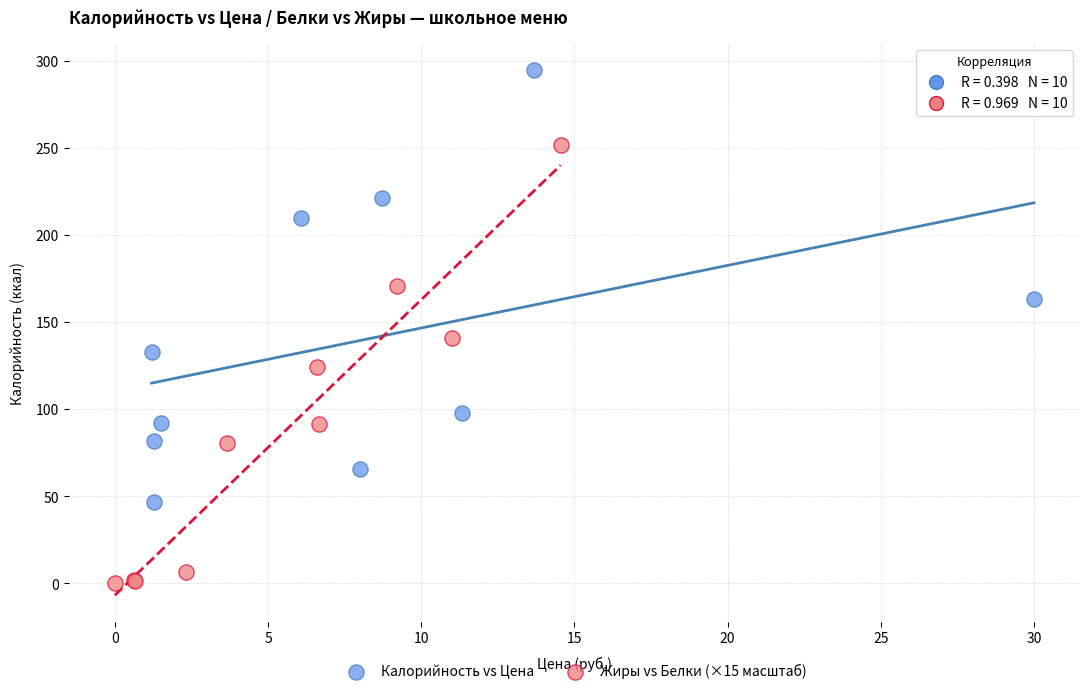

Which series contains the lowest Y value?

Жиры vs Белки (×15 масштаб)